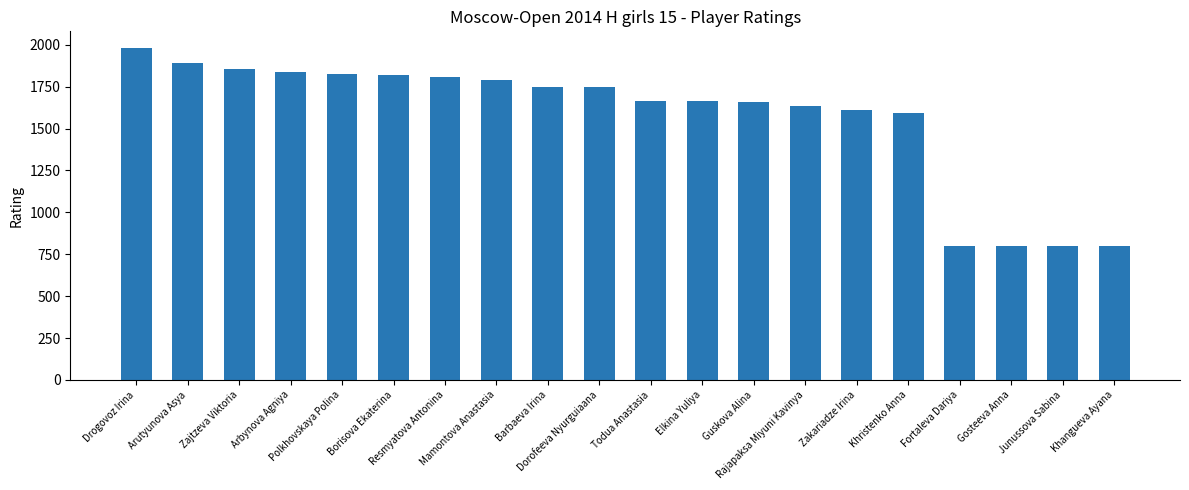

Where does the data first go above 1746?

Drogovoz Irina